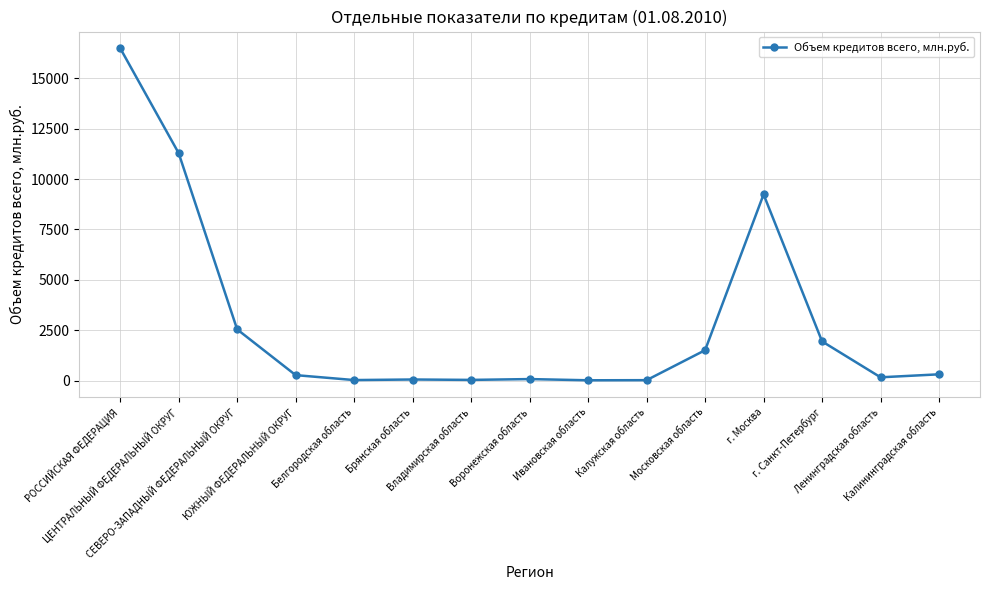

What is the difference between the maximum and second lowest values?

16470